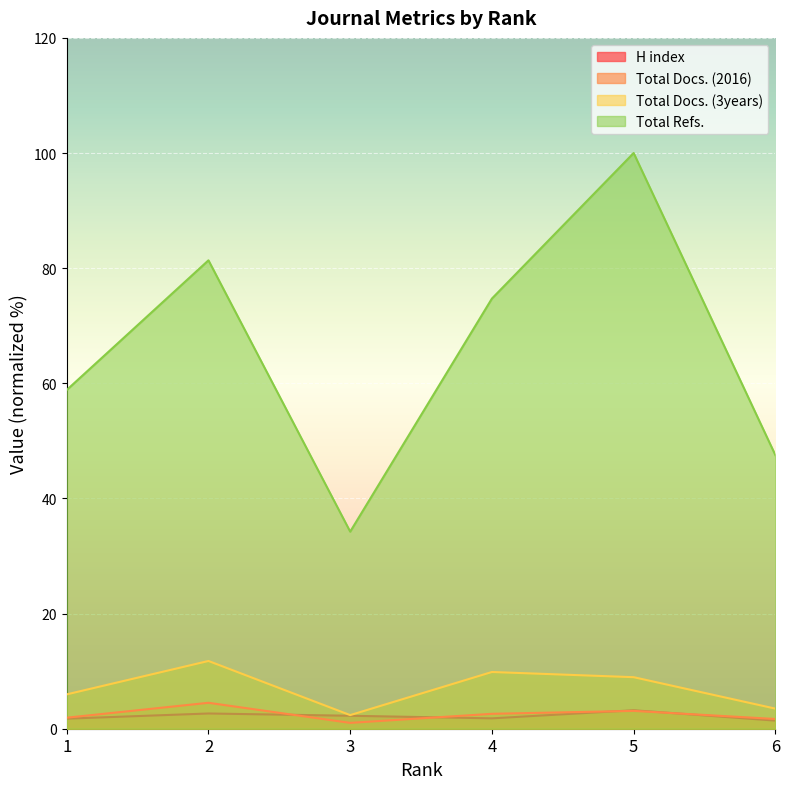

Is it true that Total Docs. (3years) equals 6.0 at 1?

True